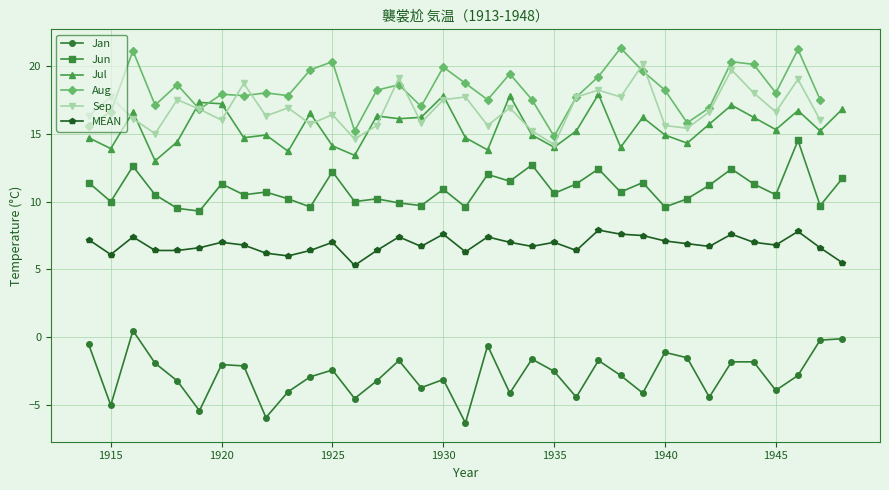

Which has a higher value, 1922 or 1944?

1944